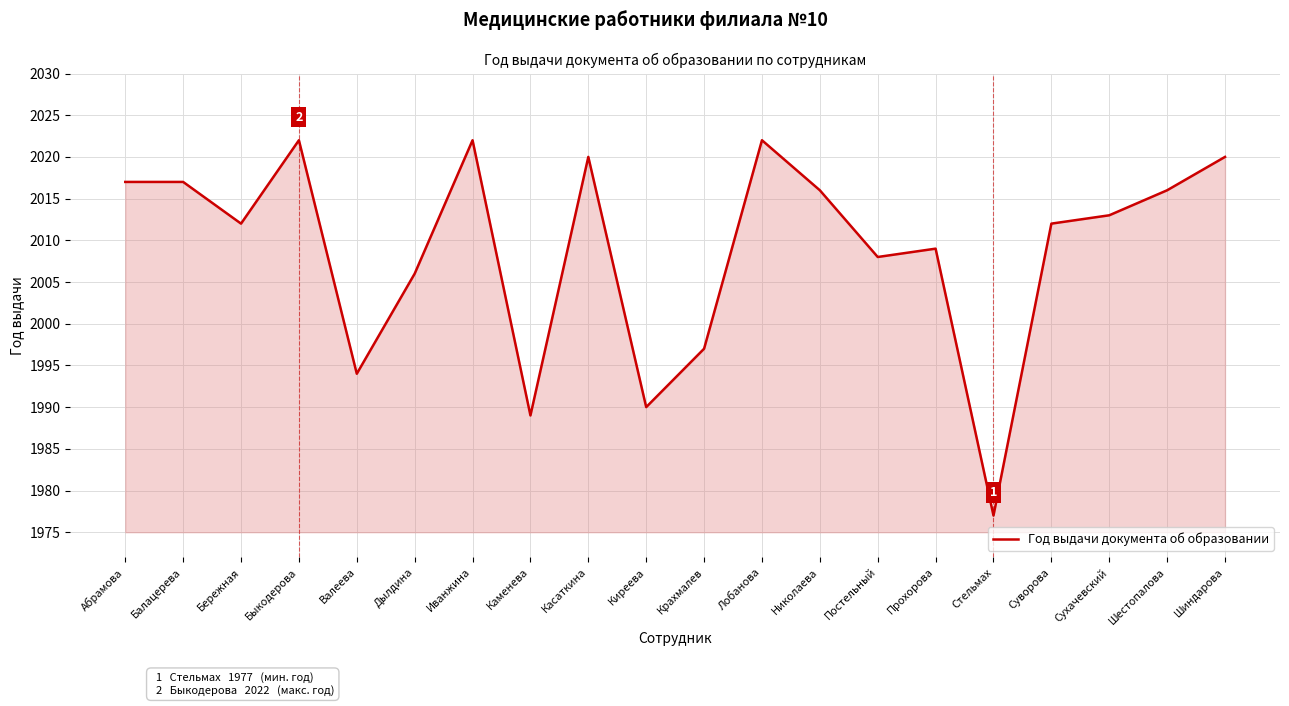

The value at Постельный is 3161. True or false?

False